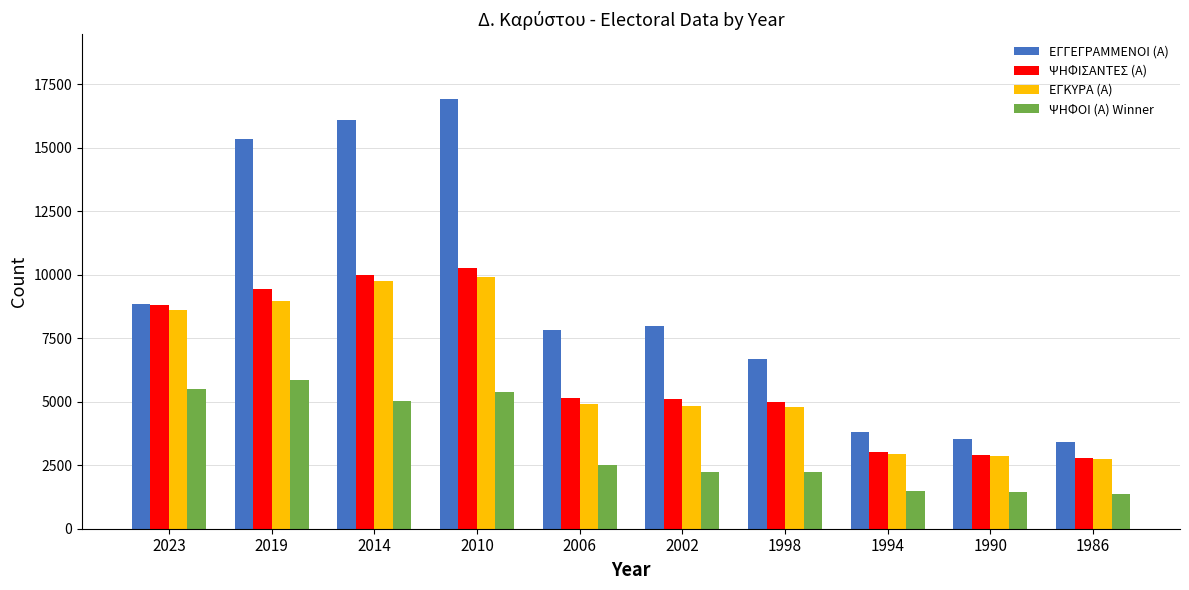

At how many categories does at least one series exceed 9675?

3